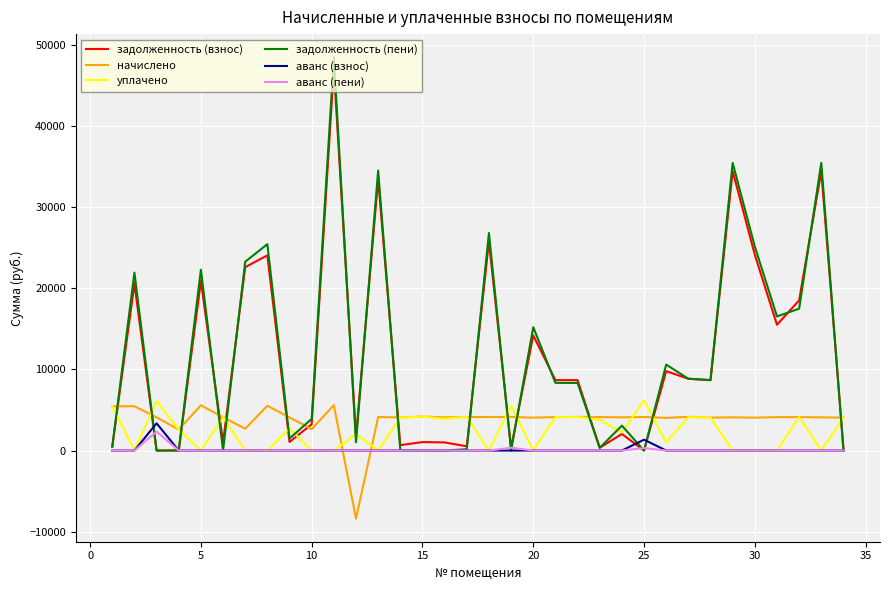

What is the minimum value shown in the chart?

-8394.4